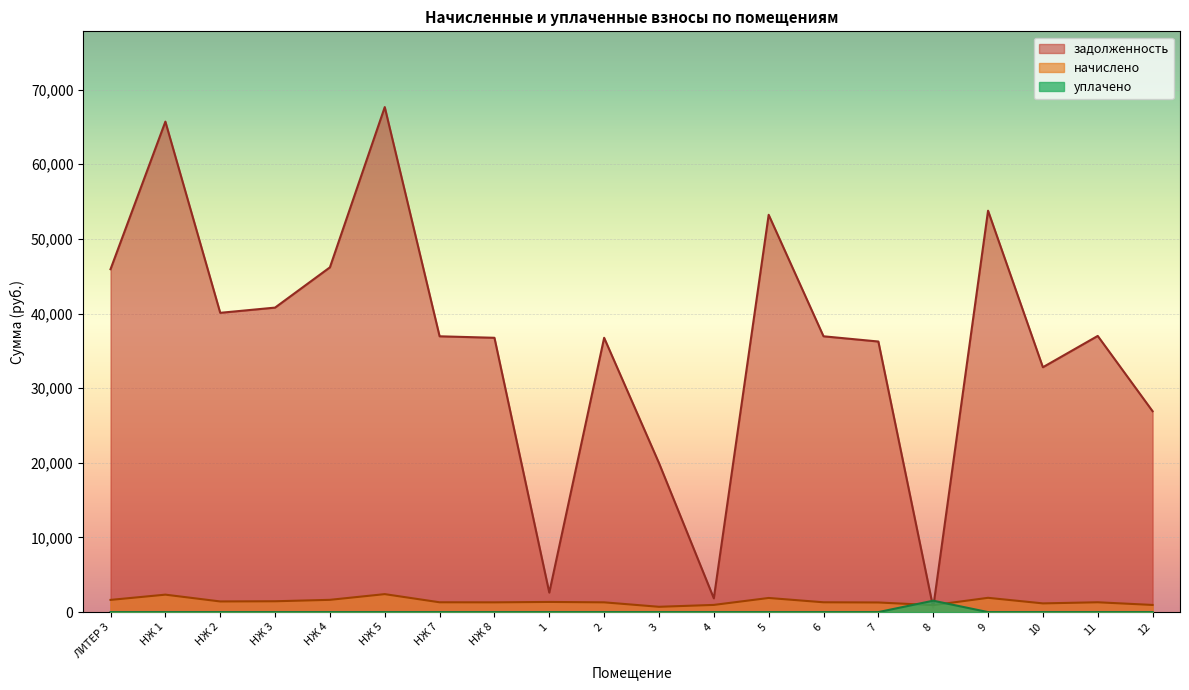

At which category does начислено reach its first local valley?

НЖ 2